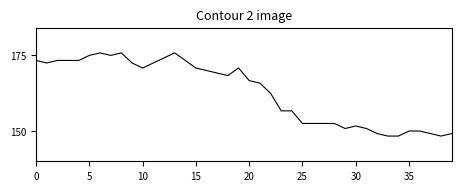

Does the chart have visible grid lines?

No